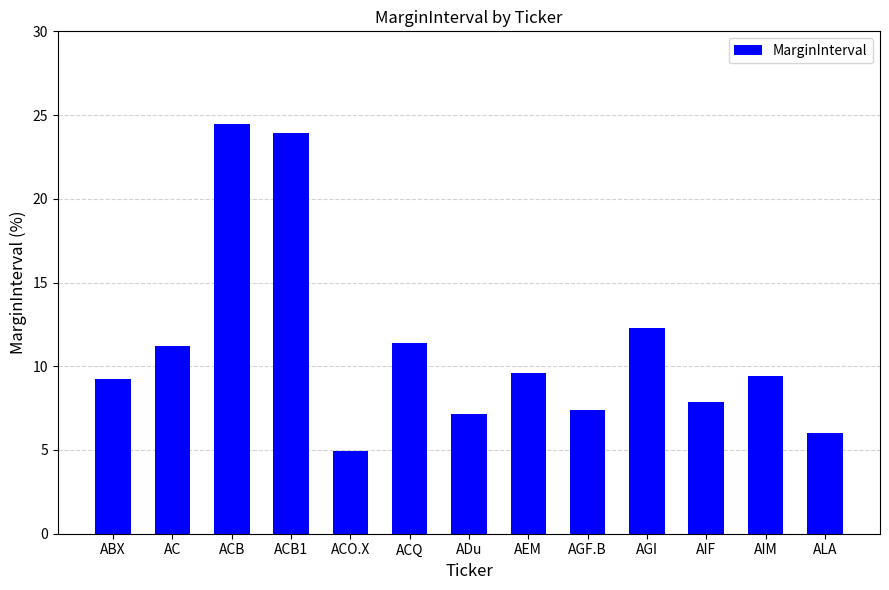

What is the smallest value displayed?

4.9